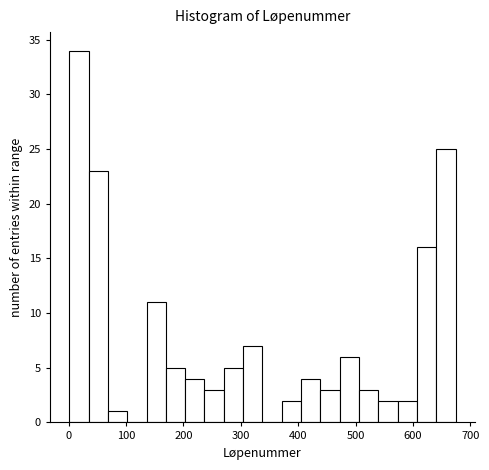

Around what value on the x-axis is the tallest bar? Give the approximate position of its centre, as read against the axis.

20